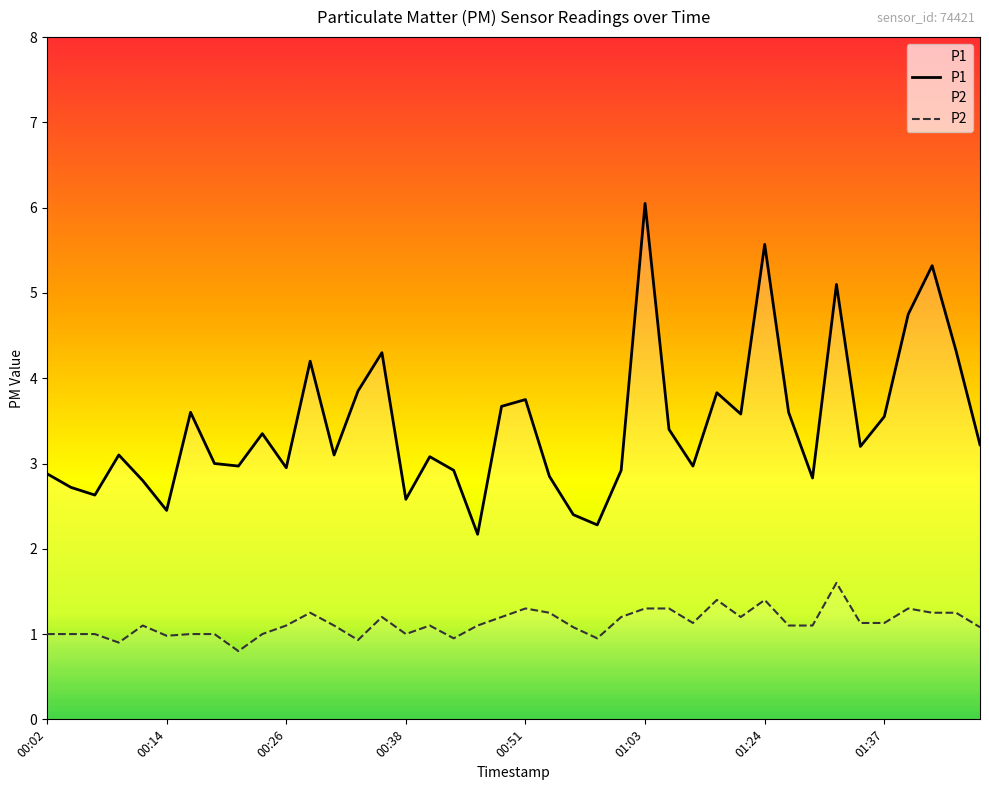

The value of P2 at 00:24 is 1.0. True or false?

True